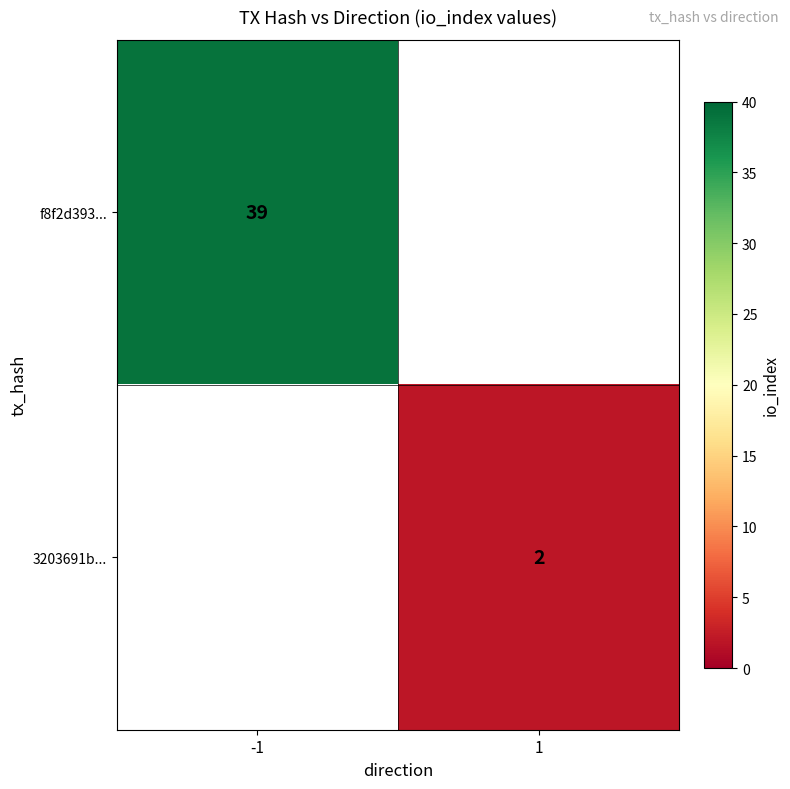

The value of f8f2d393... at -1 is 39. True or false?

True